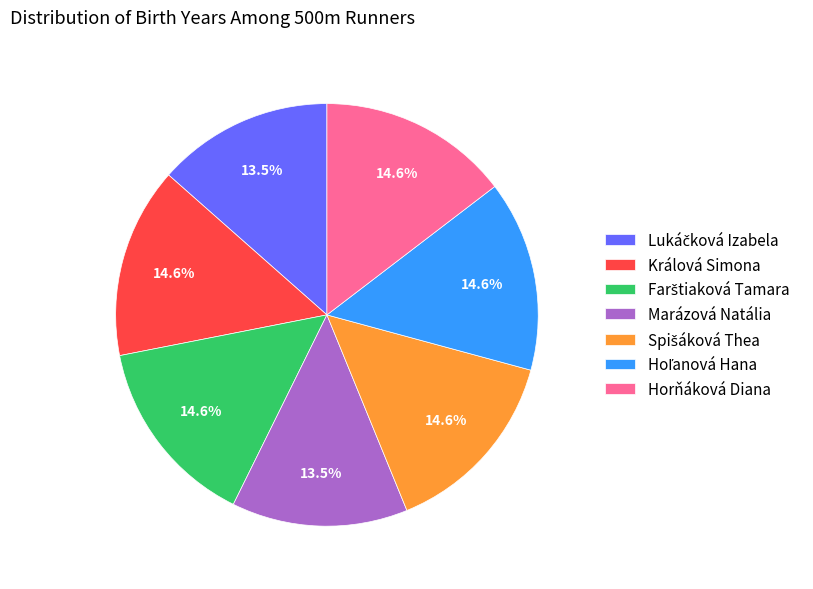

What percentage is NOT represented by Horňáková Diana?

85.4%